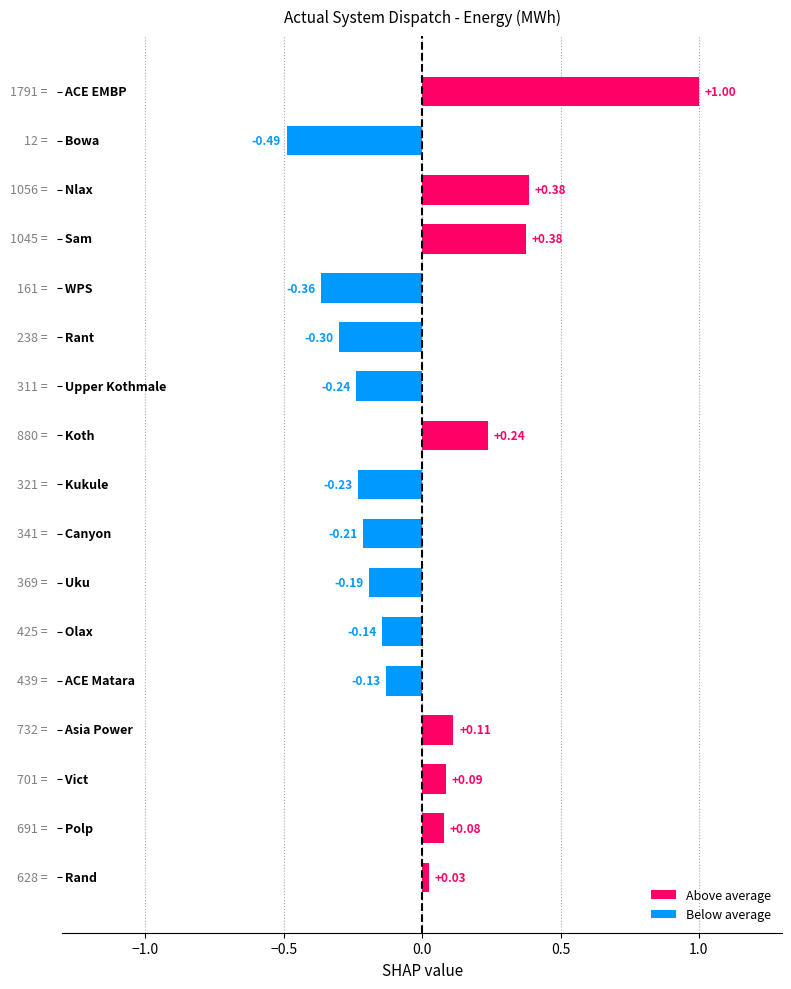

What is the difference between the maximum and minimum values?

1.5